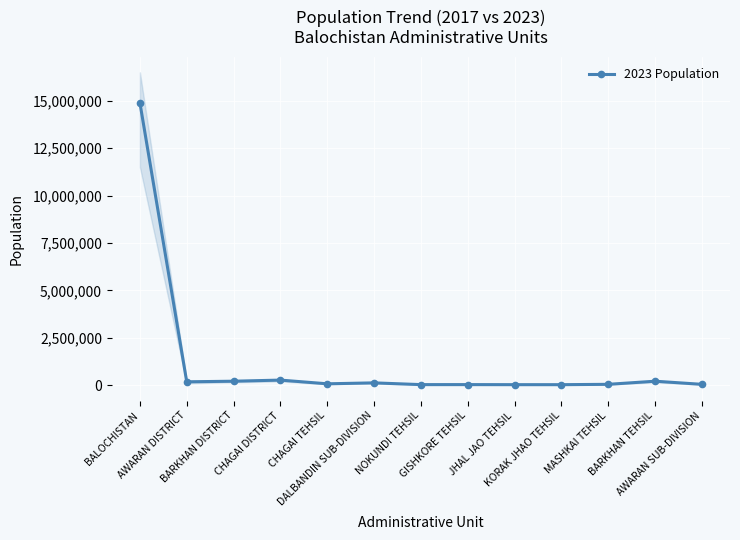

Is this an area chart (filled region under the line)?

No